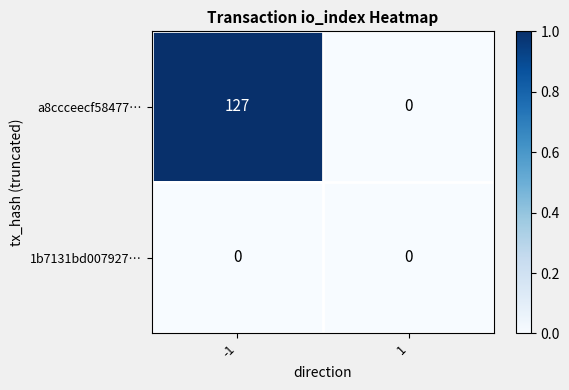

List the series in order of their overall mean, highest first.

a8ccceecf58477…, 1b7131bd007927…